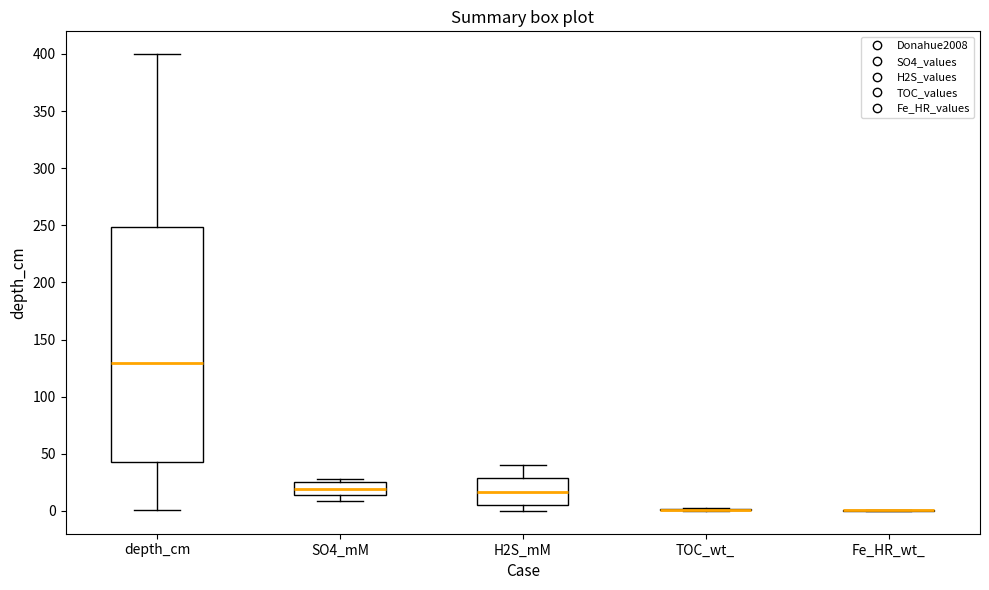

Reading left to right, transcribe this box plot: for each box, give where its median line is, the range the box spans, and where its two whiskers end, as read against the y-axis. The values are not printed on the chart, so give them approximately, as read against the axis.

depth_cm: median 130, box 45 to 250, whiskers 0 to 400
SO4_mM: median 20, box 15 to 25, whiskers 10 to 30
H2S_mM: median 15, box 5 to 30, whiskers 0 to 40
TOC_wt_: box collapsed to a line at 0, whiskers 0 to 5
Fe_HR_wt_: box collapsed to a line at 0, whiskers 0 to 0